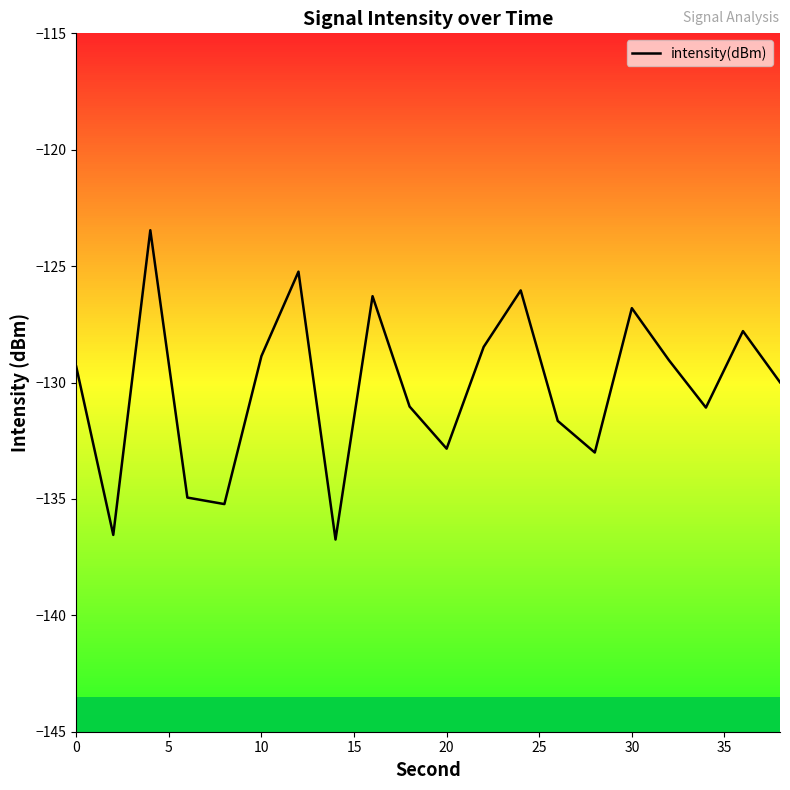

What is the smallest value displayed?

-136.7